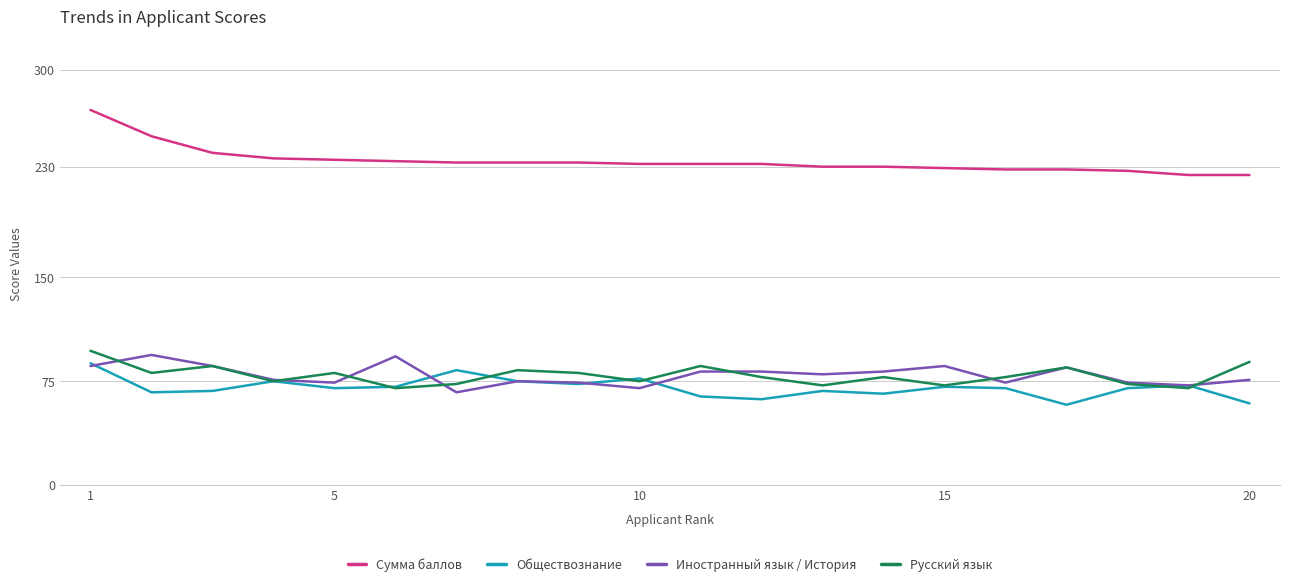

True or false: Обществознание and Сумма баллов intersect in this chart.

False